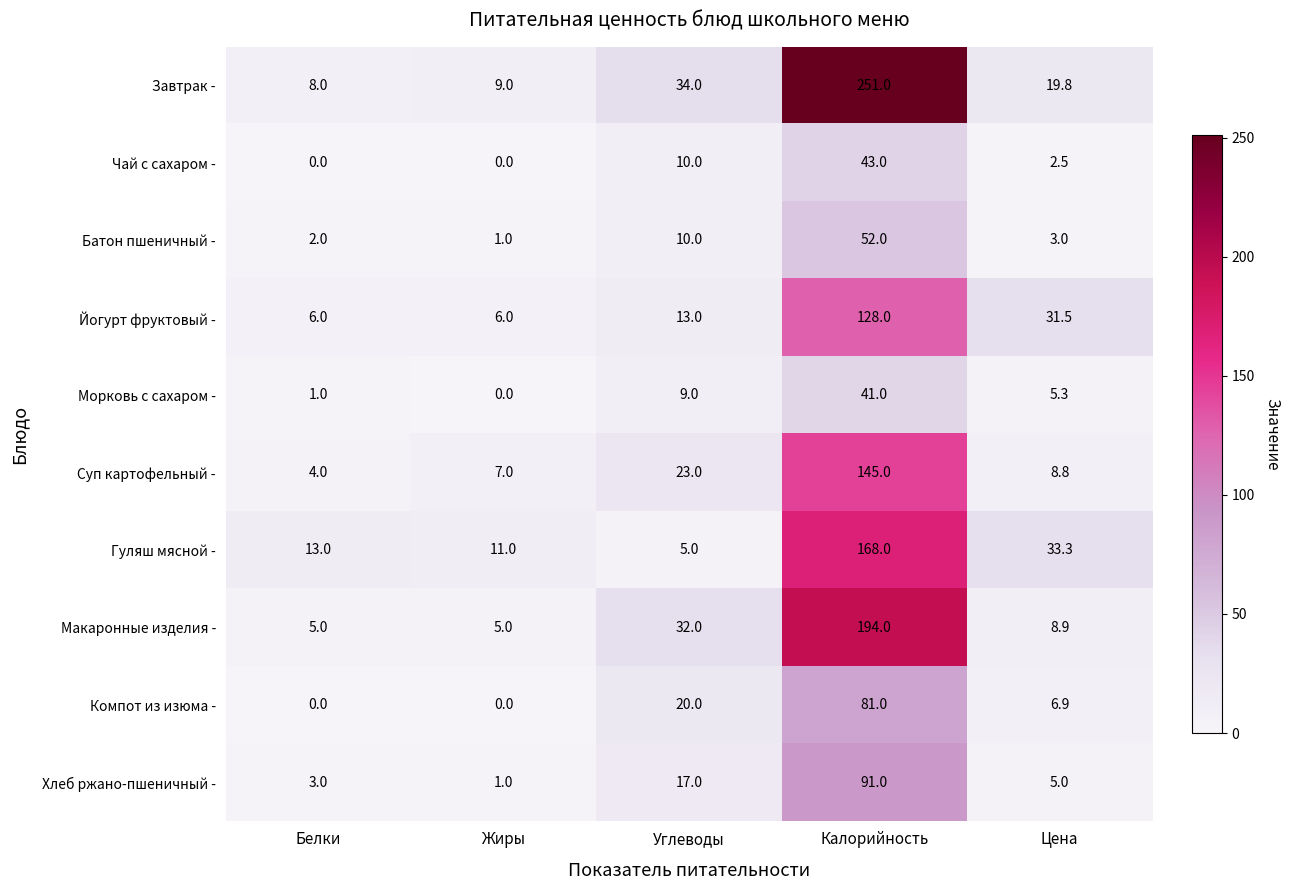

List the series in order of their peak value, highest first.

Завтрак -, Макаронные изделия -, Гуляш мясной -, Суп картофельный -, Йогурт фруктовый -, Хлеб ржано-пшеничный -, Компот из изюма -, Батон пшеничный -, Чай с сахаром -, Морковь с сахаром -